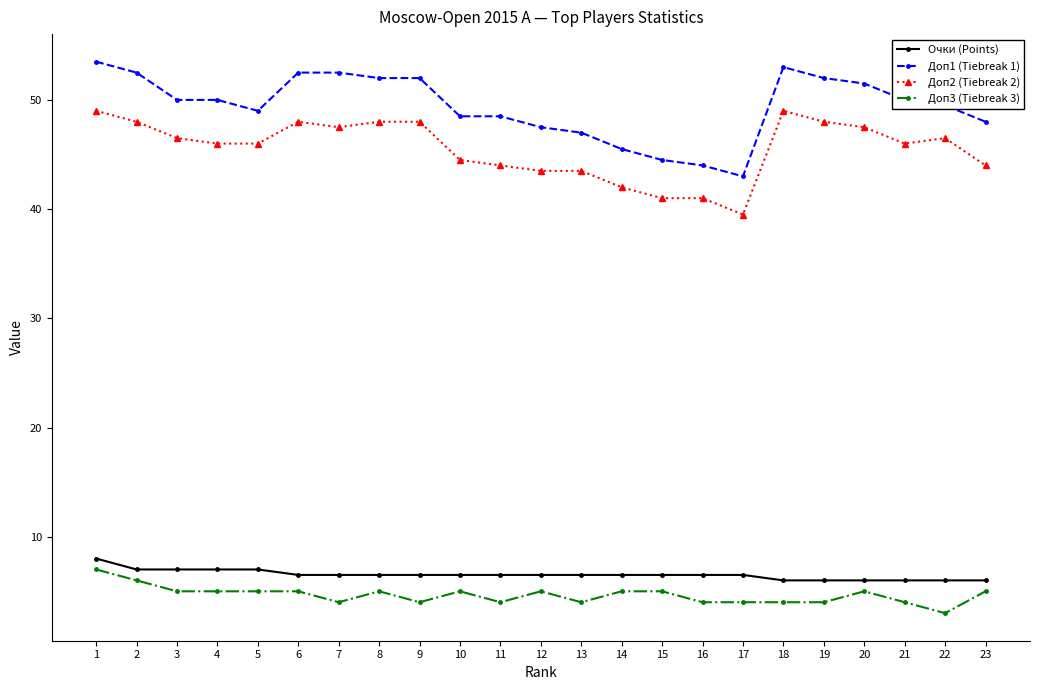

Reading right to left, transcribe all the data shown in this chart.

Очки (Points): 6.0	6.0	6.0	6.0	6.0	6.0	6.5	6.5	6.5	6.5	6.5	6.5	6.5	6.5	6.5	6.5	6.5	6.5	7.0	7.0	7.0	7.0	8.0
Доп1 (Tiebreak 1): 48.0	49.5	50.0	51.5	52.0	53.0	43.0	44.0	44.5	45.5	47.0	47.5	48.5	48.5	52.0	52.0	52.5	52.5	49.0	50.0	50.0	52.5	53.5
Доп2 (Tiebreak 2): 44.0	46.5	46.0	47.5	48.0	49.0	39.5	41.0	41.0	42.0	43.5	43.5	44.0	44.5	48.0	48.0	47.5	48.0	46.0	46.0	46.5	48.0	49.0
Доп3 (Tiebreak 3): 5.0	3.0	4.0	5.0	4.0	4.0	4.0	4.0	5.0	5.0	4.0	5.0	4.0	5.0	4.0	5.0	4.0	5.0	5.0	5.0	5.0	6.0	7.0